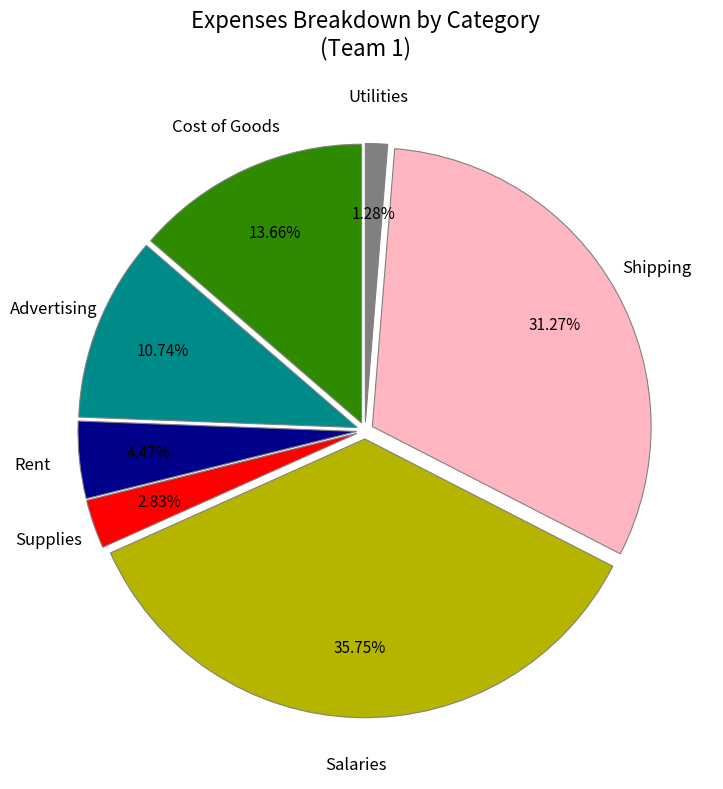

The Rent slice represents 4% of the pie. True or false?

True